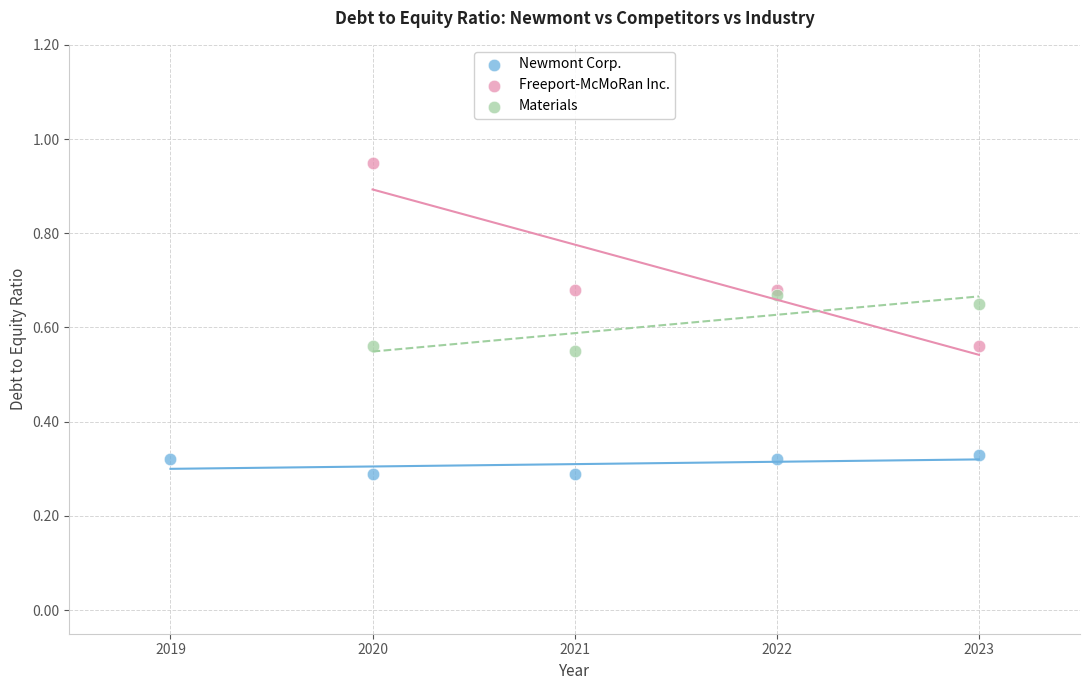

Which series contains the highest Y value?

Freeport-McMoRan Inc.